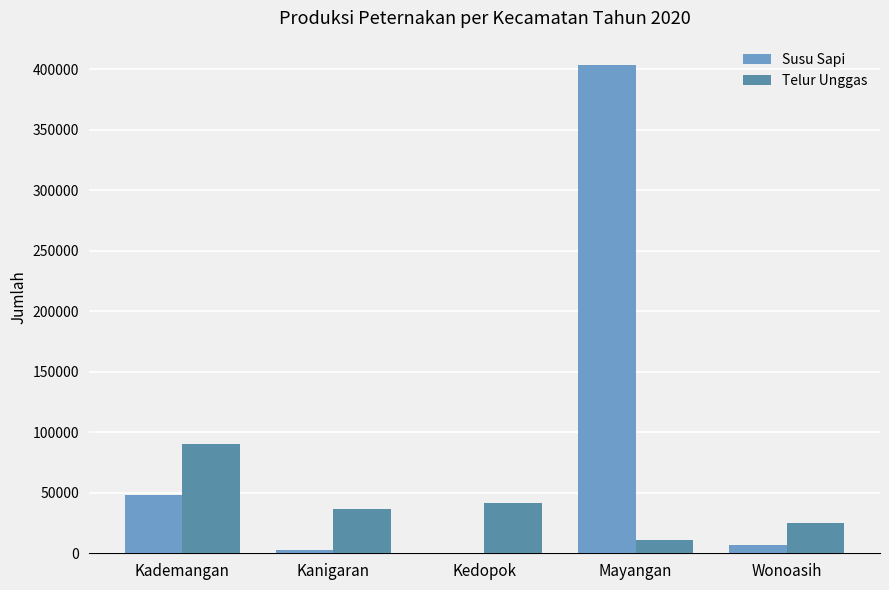

What is the sum of all Telur Unggas values?

205337